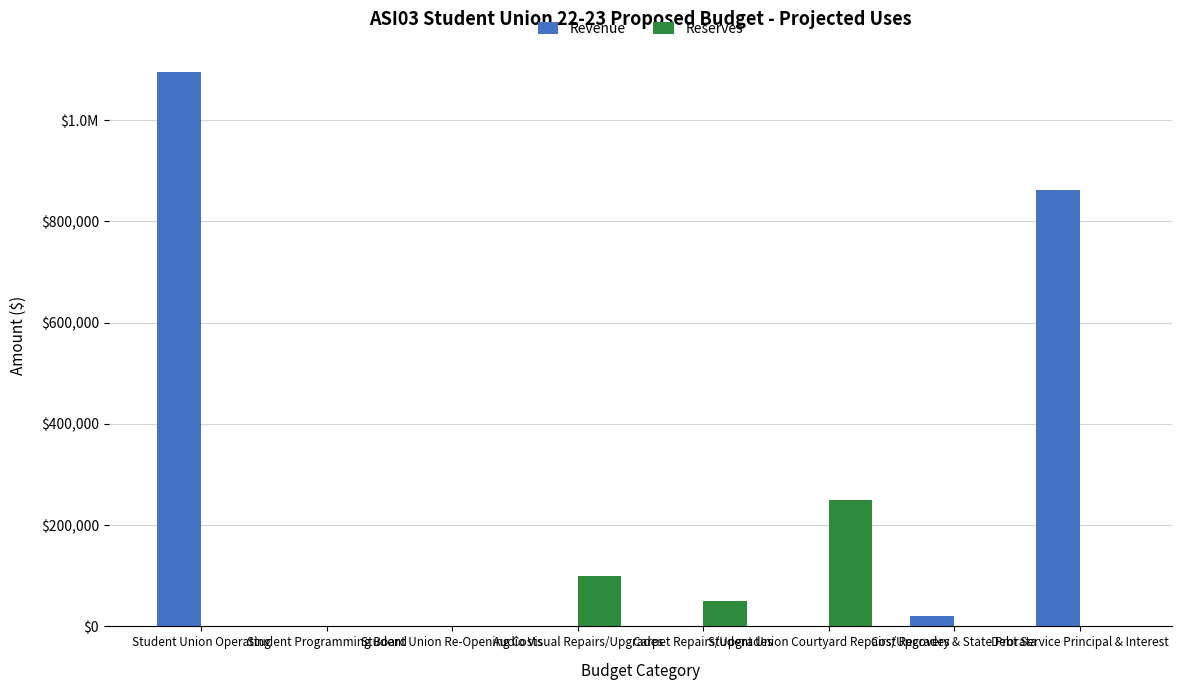

What is the sum of all Reserves values?

400000.0